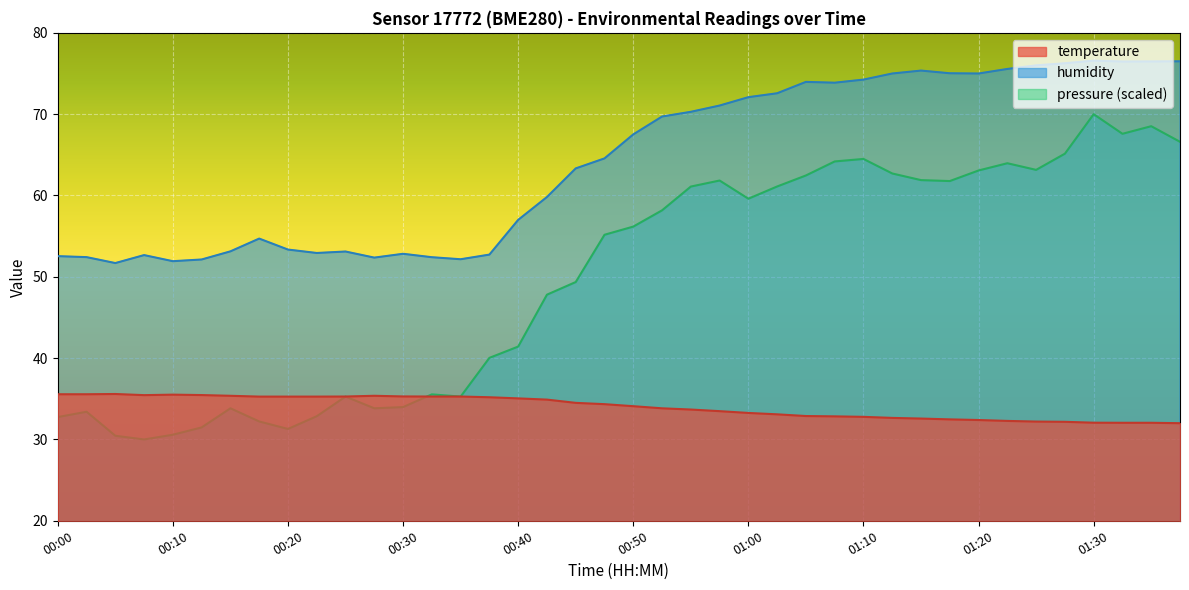

The humidity series shows 108.1 at 00:45. True or false?

False